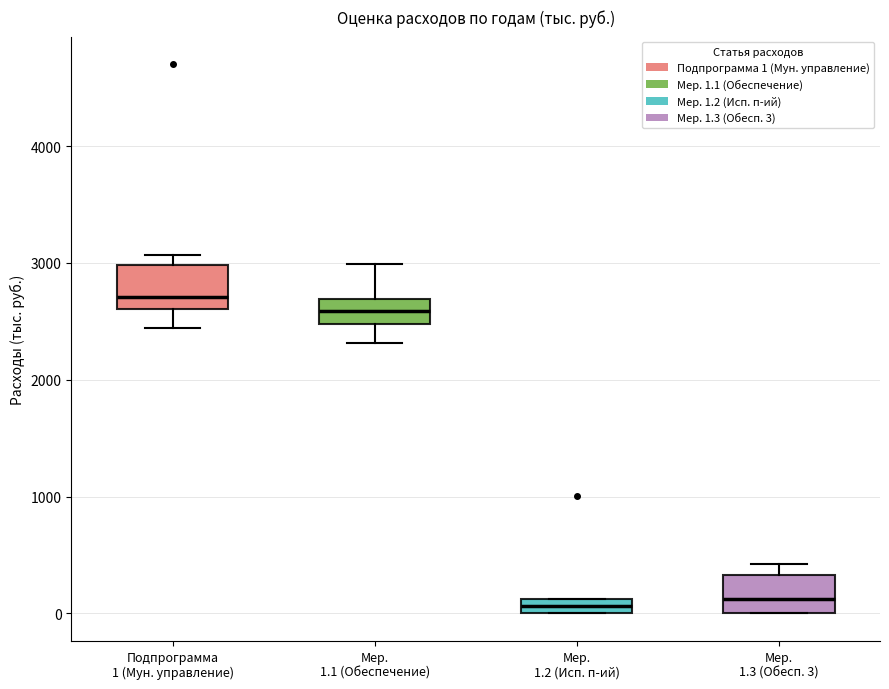

Which box's median line is the highest?

Подпрограмма 1 (Мун. управление)